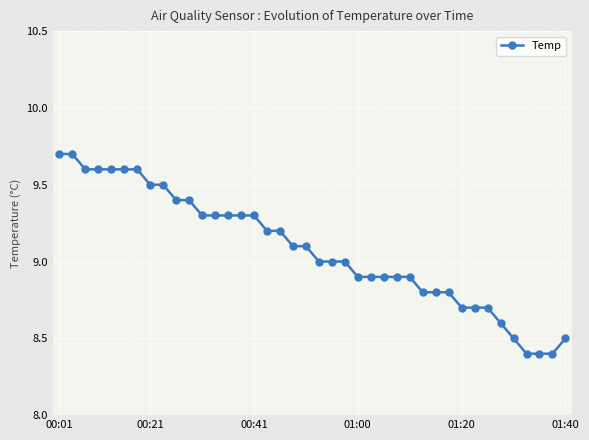

What is the value of the 9th point from the left?

9.5